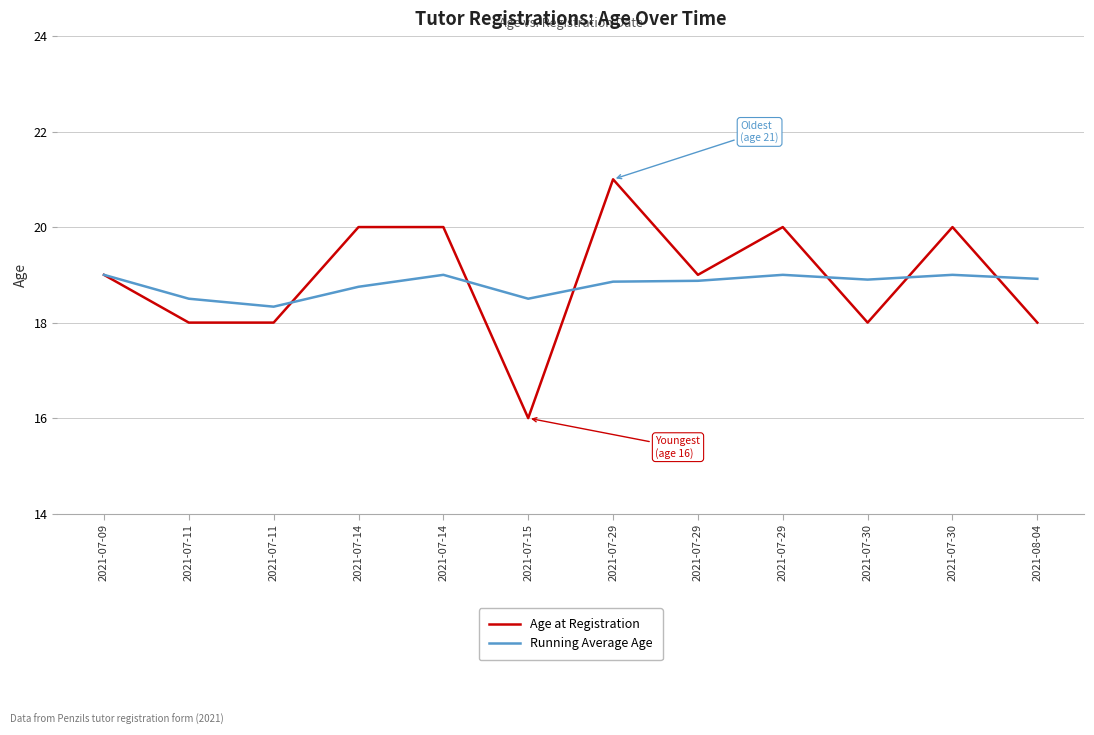

At which category is the sum across all series the highest?

2021-07-29